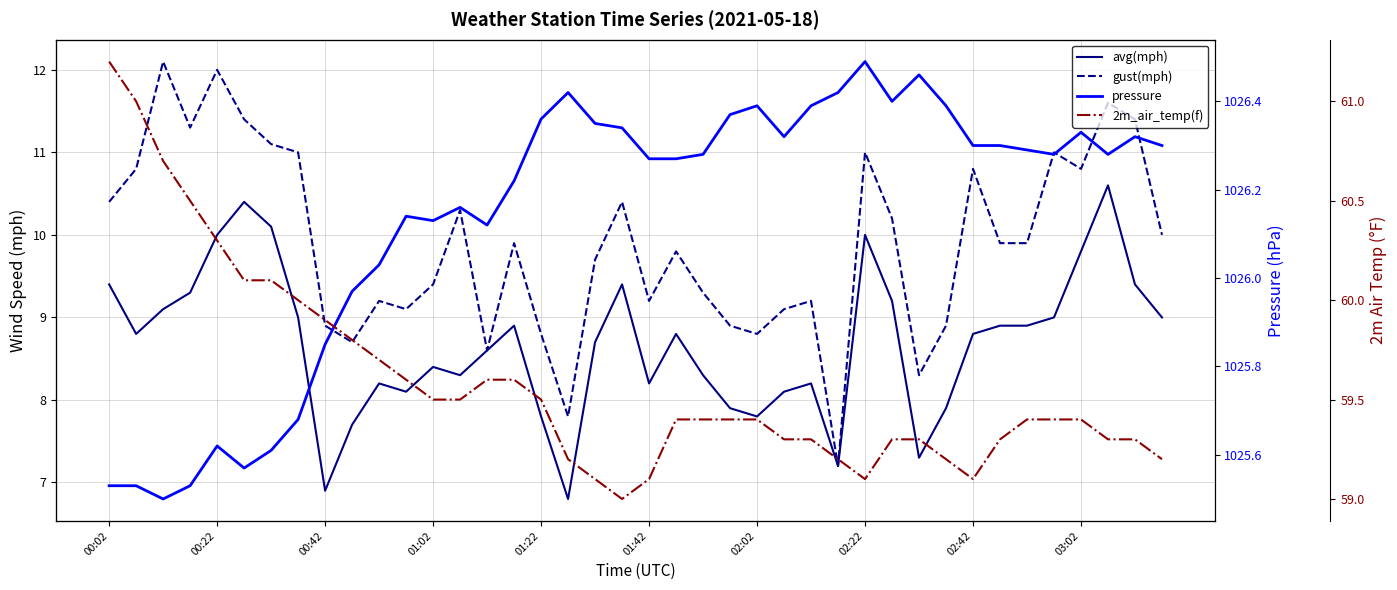

True or false: 2m_air_temp(f) and gust(mph) cross at least once.

False